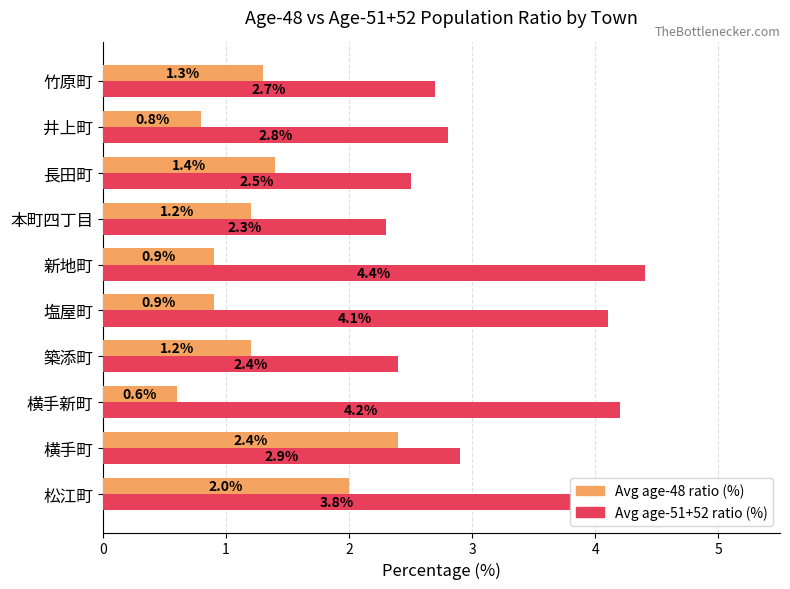

What is the maximum value for Avg age-48 ratio (%)?

2.4